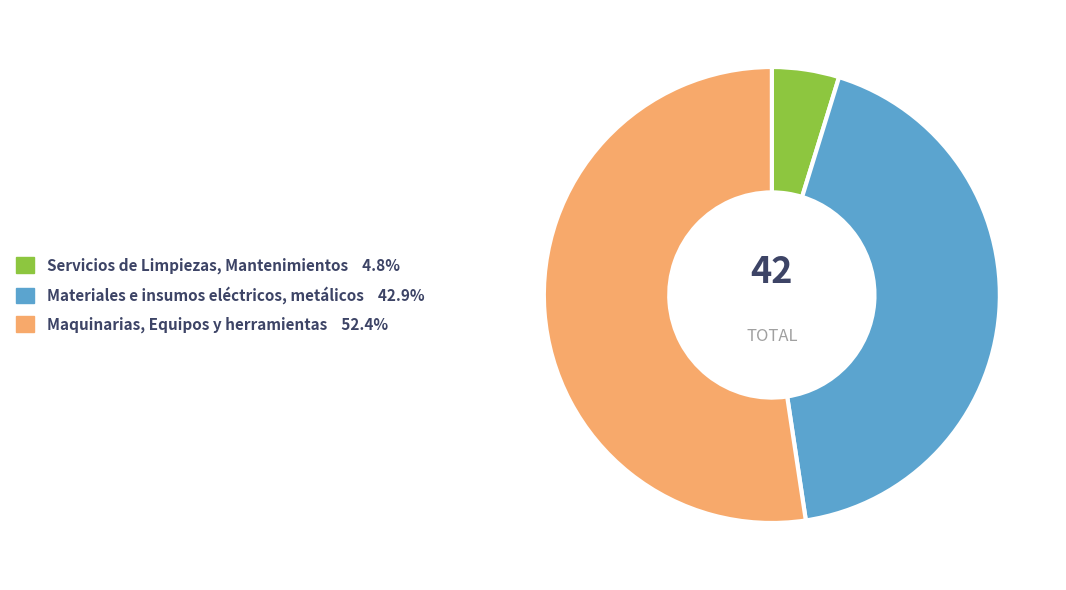

Combined, do Materiales e insumos eléctricos, metálicos and Maquinarias, Equipos y herramientas account for over 50%?

Yes